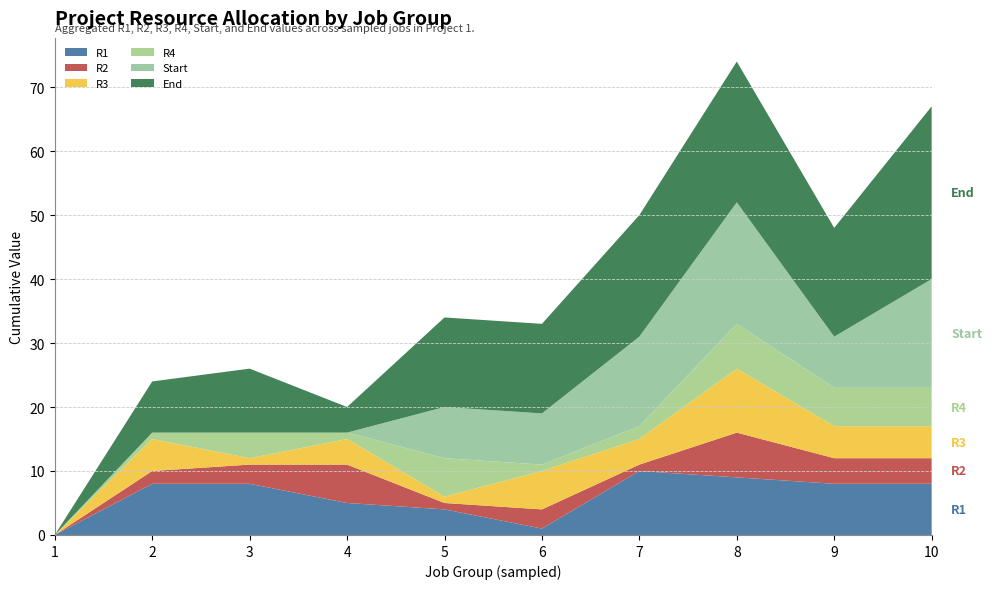

Reading left to right, what are all the values shown in this chart?

R1: 1=0	2=8	3=8	4=5	5=4	6=1	7=10	8=9	9=8	10=8
R2: 1=0	2=2	3=3	4=6	5=1	6=3	7=1	8=7	9=4	10=4
R3: 1=0	2=5	3=1	4=4	5=1	6=6	7=4	8=10	9=5	10=5
R4: 1=0	2=1	3=4	4=1	5=6	6=1	7=2	8=7	9=6	10=6
Start: 1=0	2=0	3=0	4=0	5=8	6=8	7=14	8=19	9=8	10=17
End: 1=0	2=8	3=10	4=4	5=14	6=14	7=19	8=22	9=17	10=27